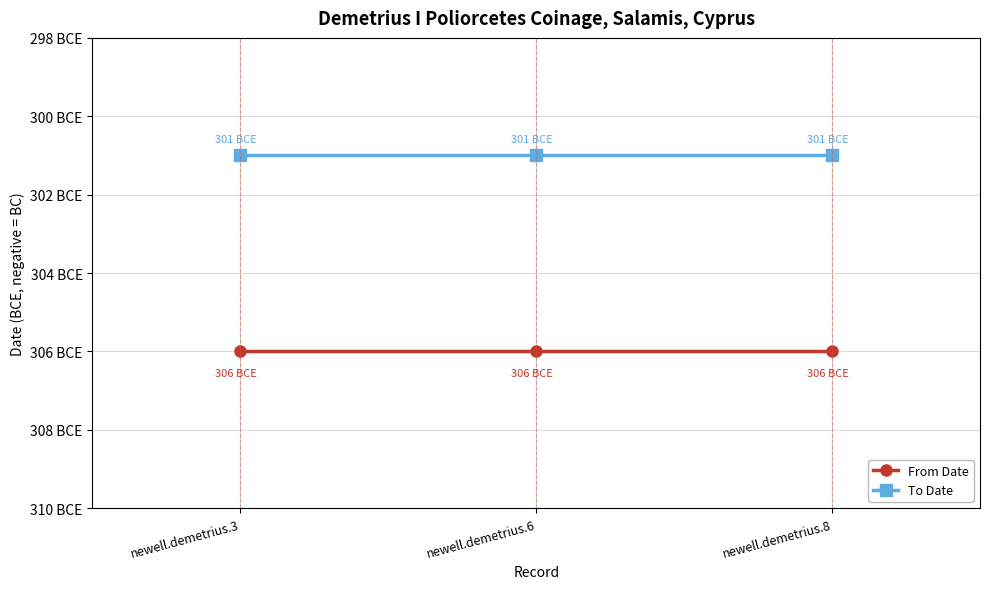

Does the chart have visible grid lines?

Yes